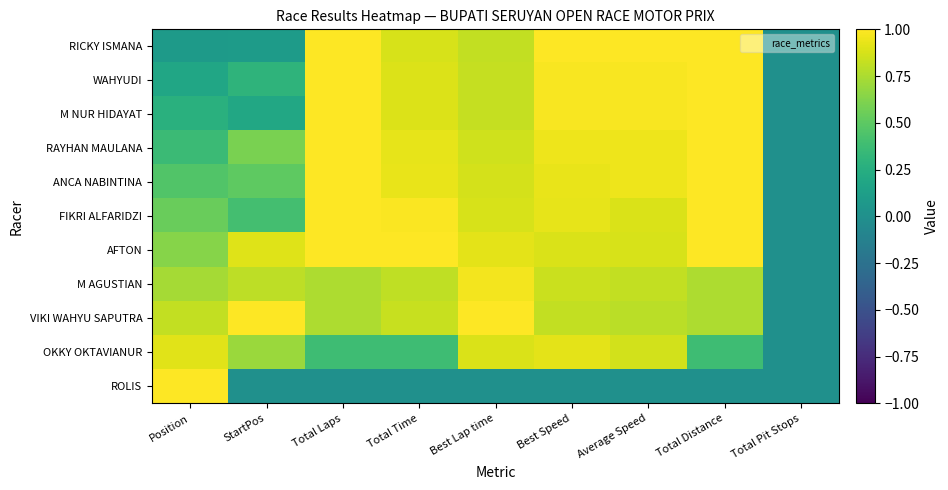

Which series has the largest total across all categories?

AFTON